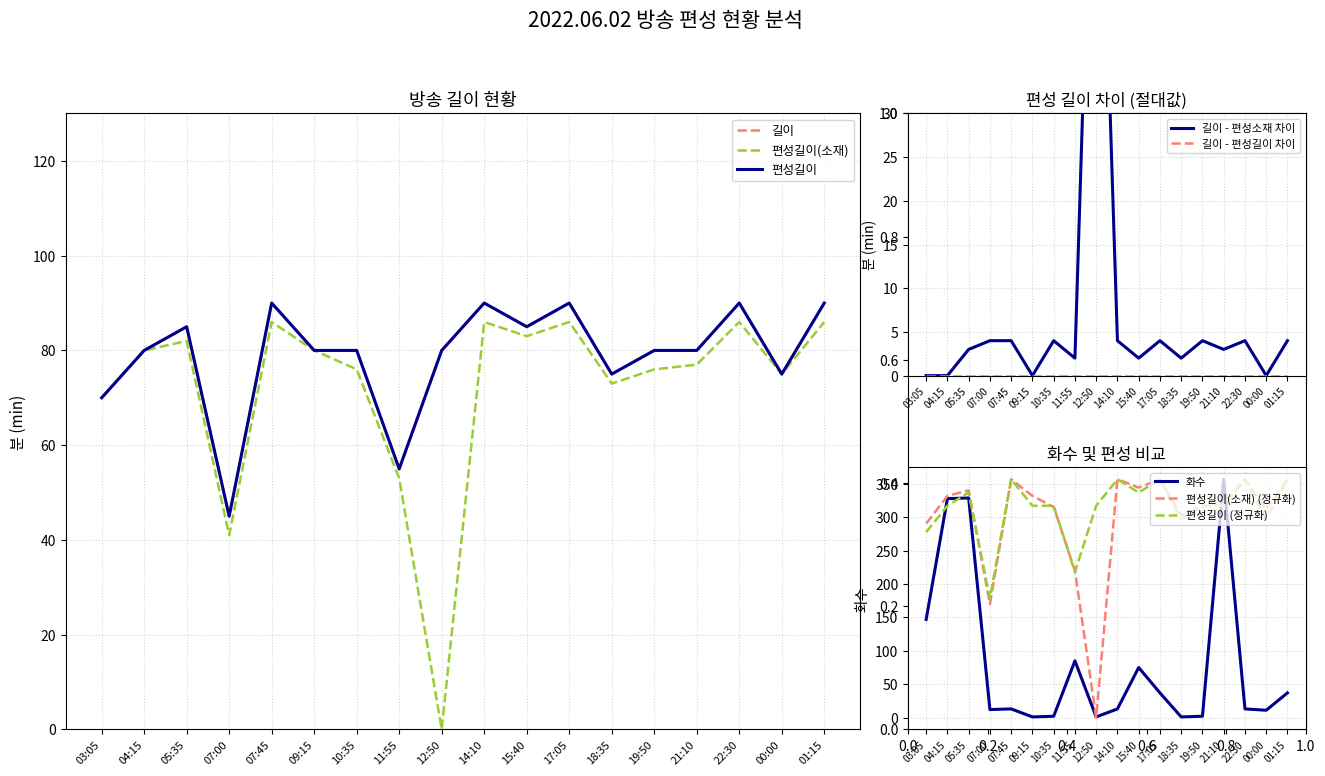

True or false: 편성길이 and 길이 cross at least once.

False